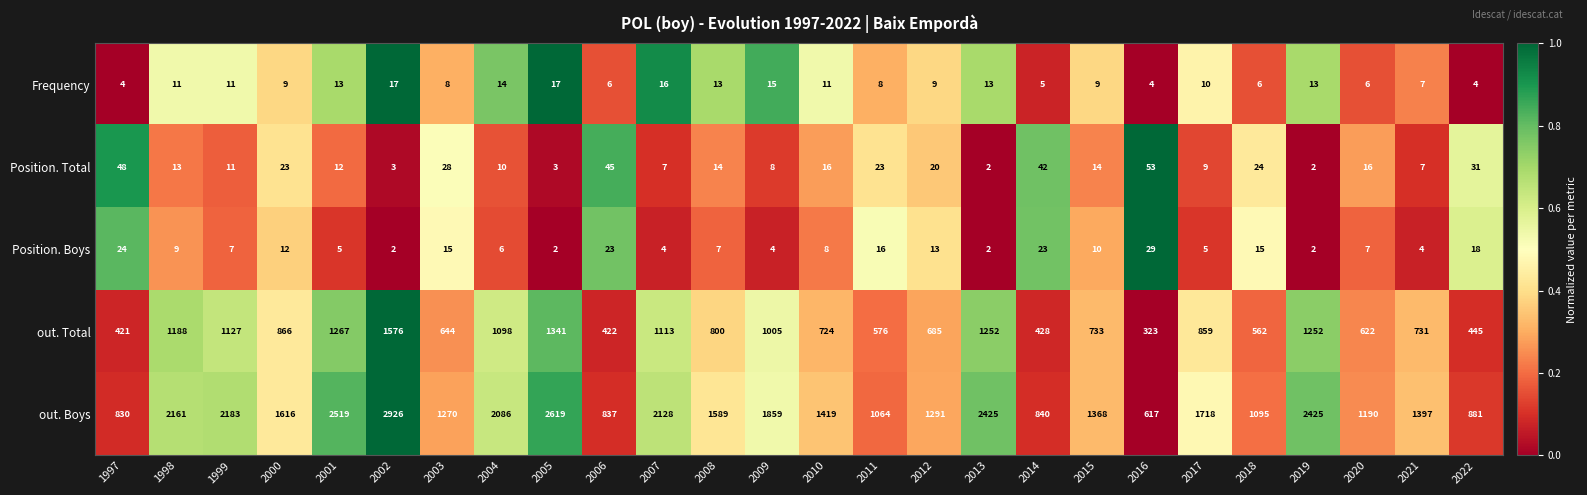

At which category is the sum across all series the highest?

2002